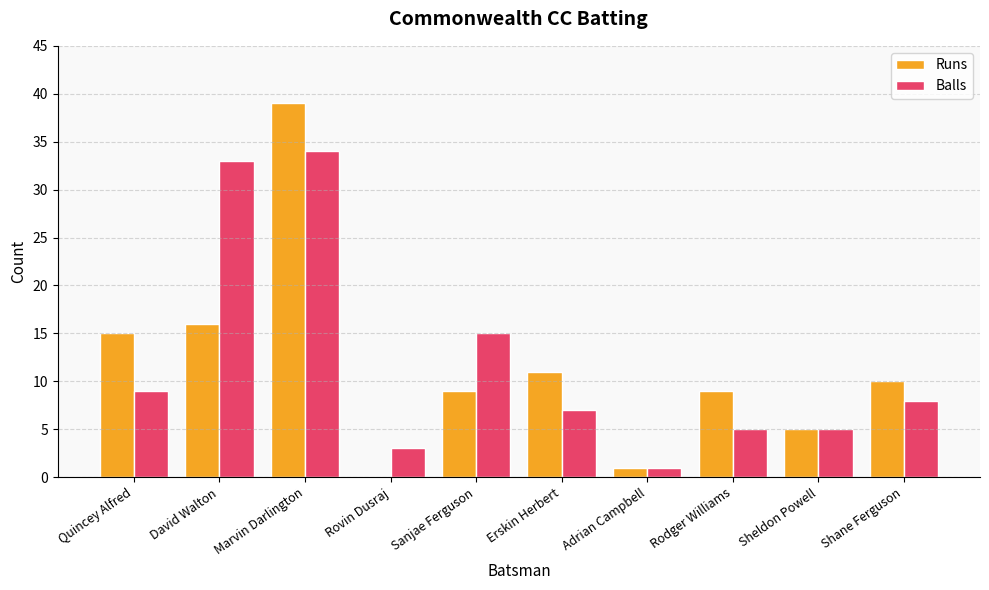

What is the total value across all series at Rodger Williams?

14